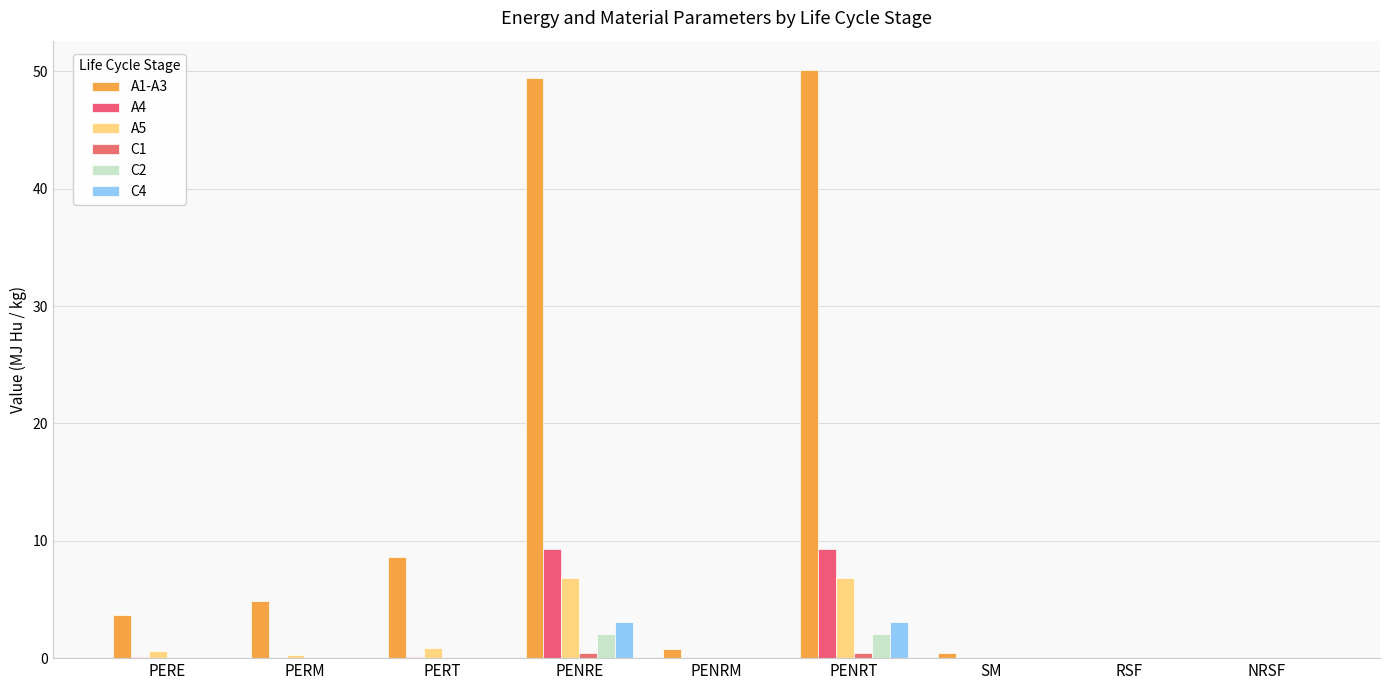

How many categories are shown in the chart?

9